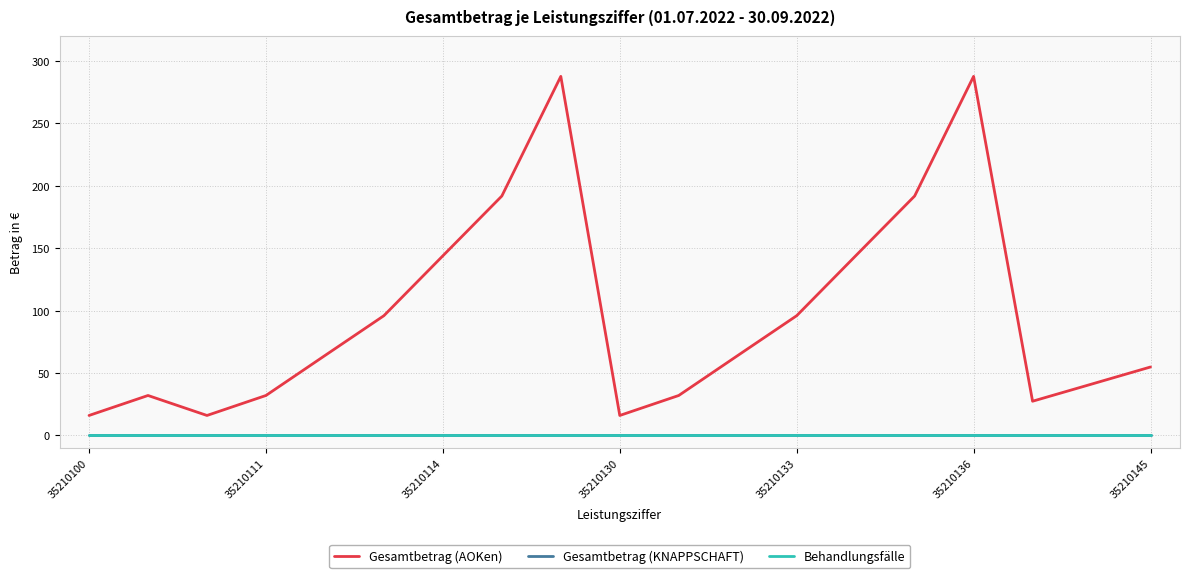

Is this an area chart (filled region under the line)?

No